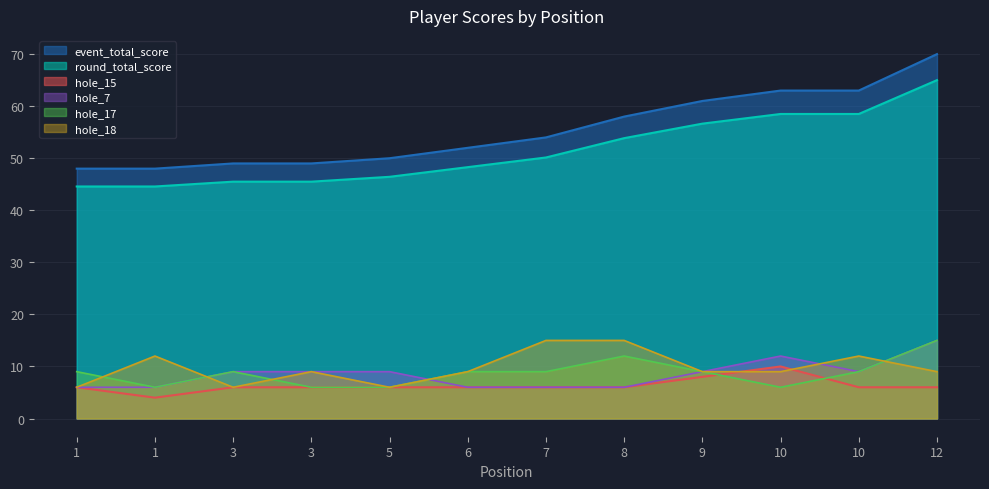

Reading left to right, transcribe all the data shown in this chart.

event_total_score: 44.6	44.6	45.5	45.5	46.4	48.3	50.1	53.9	56.6	58.5	58.5	65.0
round_total_score: 48.0	48.0	49.0	49.0	50.0	52.0	54.0	58.0	61.0	63.0	63.0	70.0
hole_15: 6.0	4.0	6.0	6.0	6.0	6.0	6.0	6.0	8.0	10.0	6.0	6.0
hole_7: 6.0	6.0	9.0	9.0	9.0	6.0	6.0	6.0	9.0	12.0	9.0	15.0
hole_17: 9.0	6.0	9.0	6.0	6.0	9.0	9.0	12.0	9.0	6.0	9.0	15.0
hole_18: 6.0	12.0	6.0	9.0	6.0	9.0	15.0	15.0	9.0	9.0	12.0	9.0